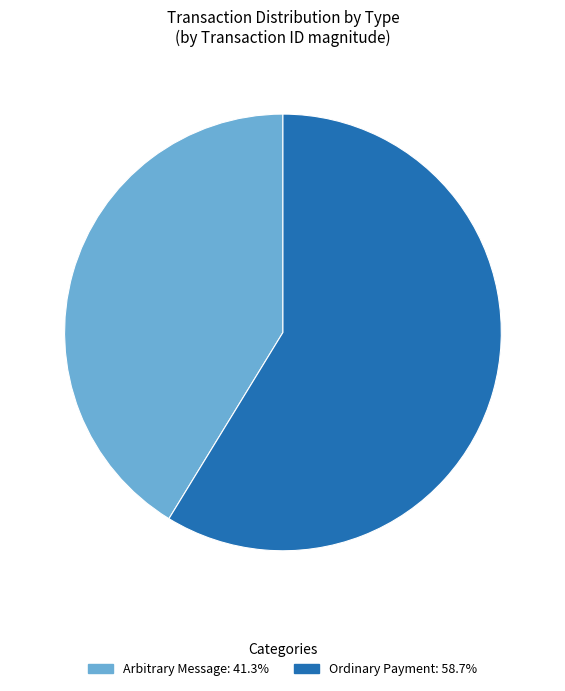

Is the sum of Arbitrary Message: 41.3% and Ordinary Payment: 58.7% greater than half?

Yes